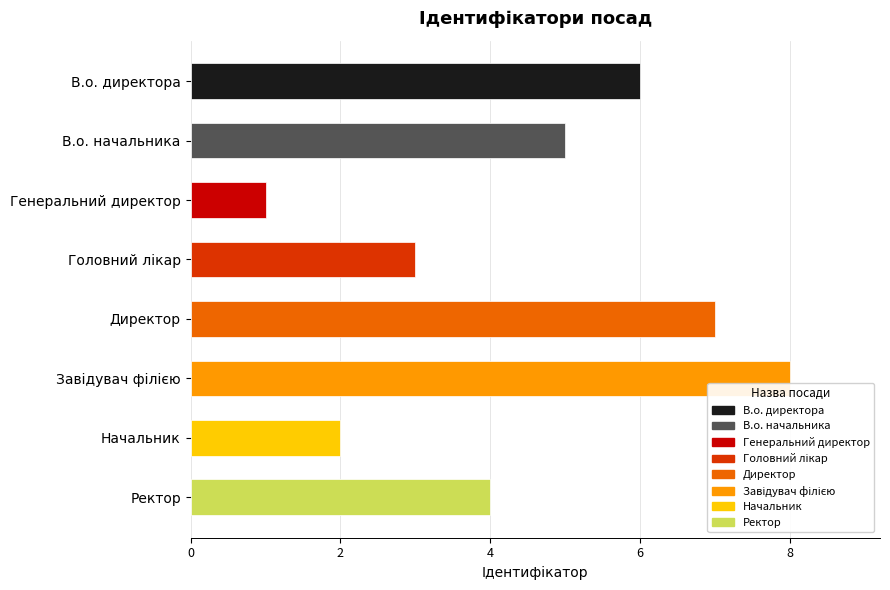

What is the ratio of the value at В.о. начальника to the value at В.о. директора?

0.8